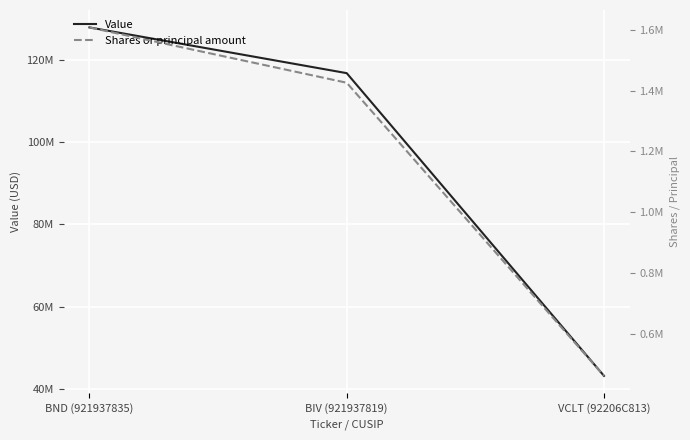

Is the value of Shares or principal amount at VCLT (92206C813) greater than the value of Value at BIV (921937819)?

No